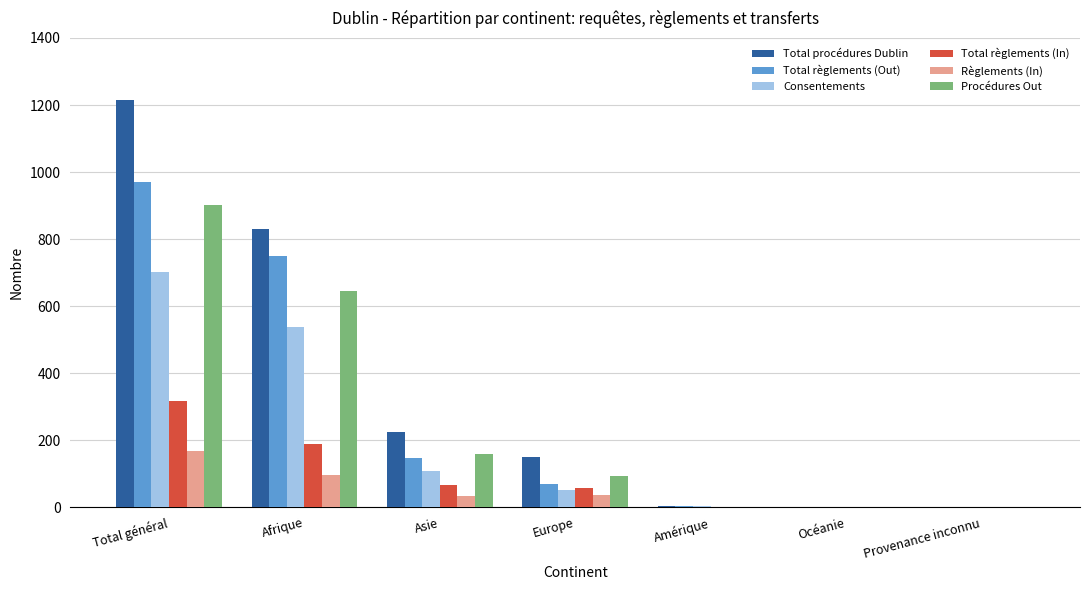

How many series are shown in this chart?

6